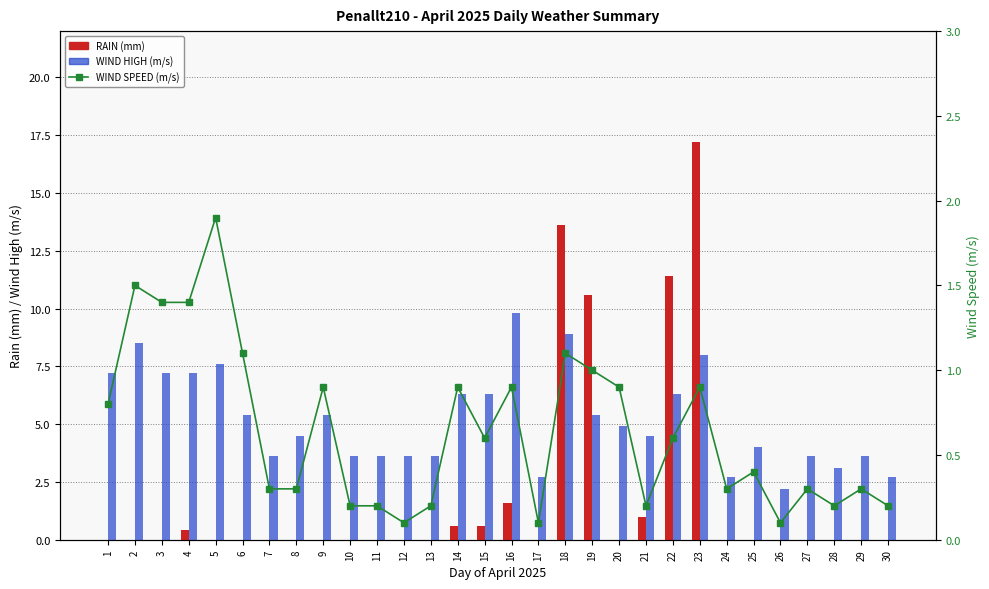

Read the RAIN (mm) value at 15.

0.6